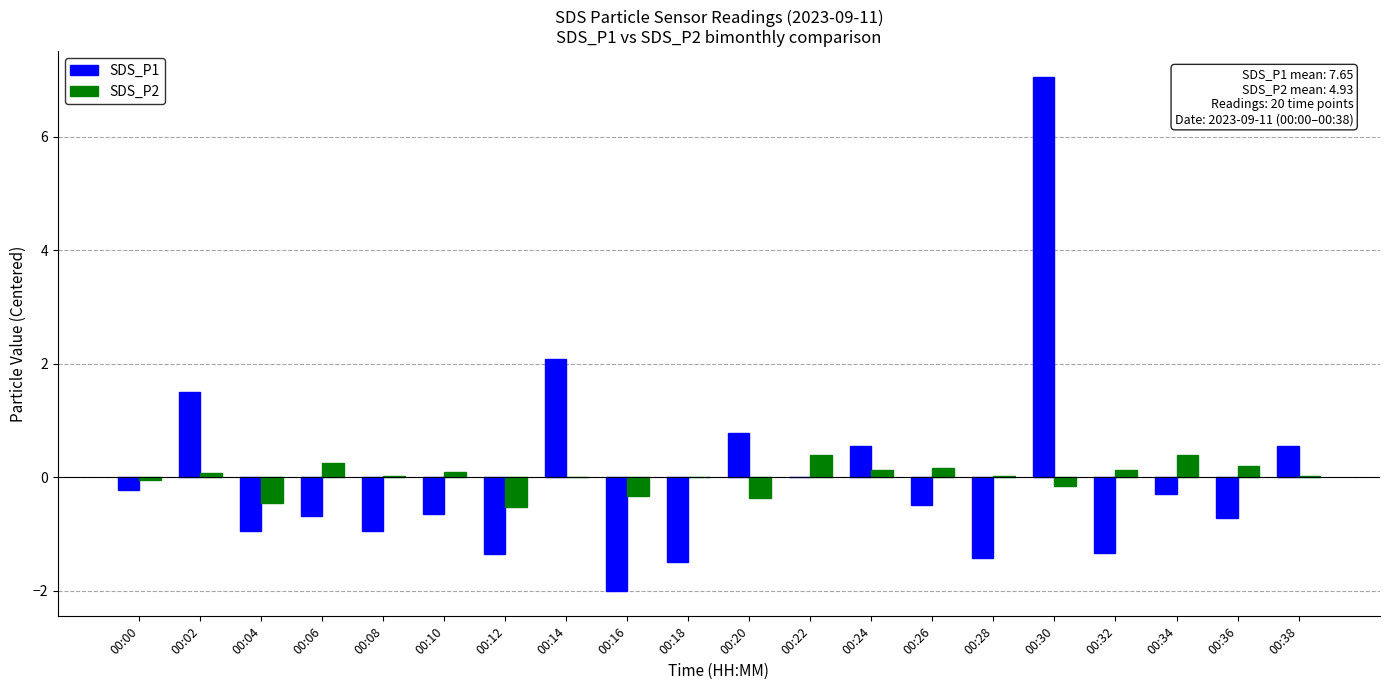

Which category has the highest value in the SDS_P1 series?

00:30